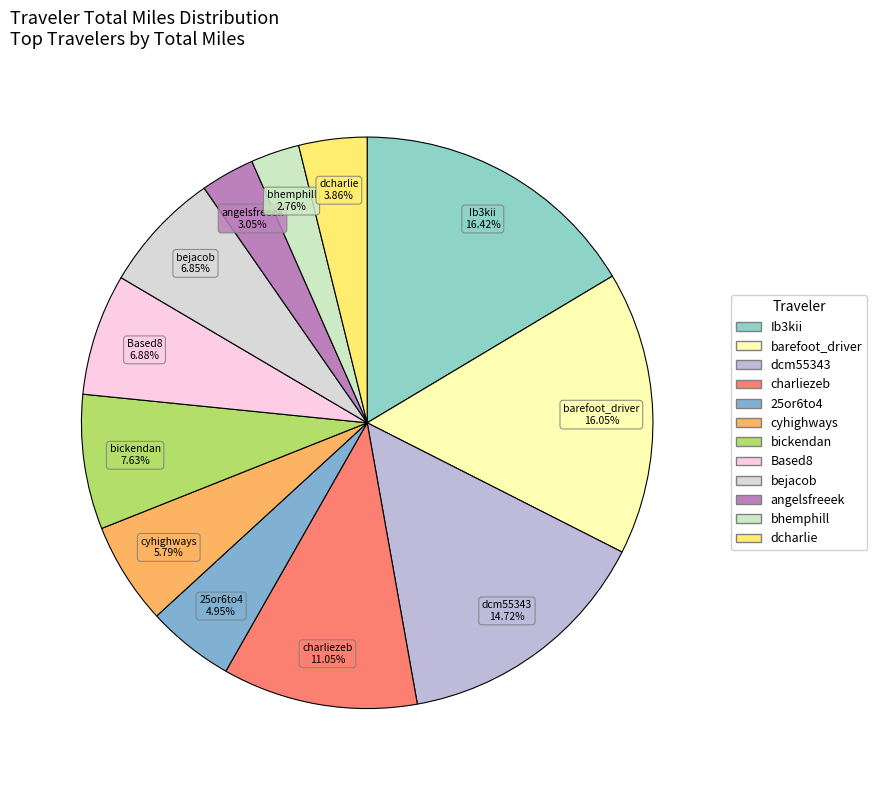

Approximately how many times larger is the value at dcharlie compared to dcm55343?

0.3